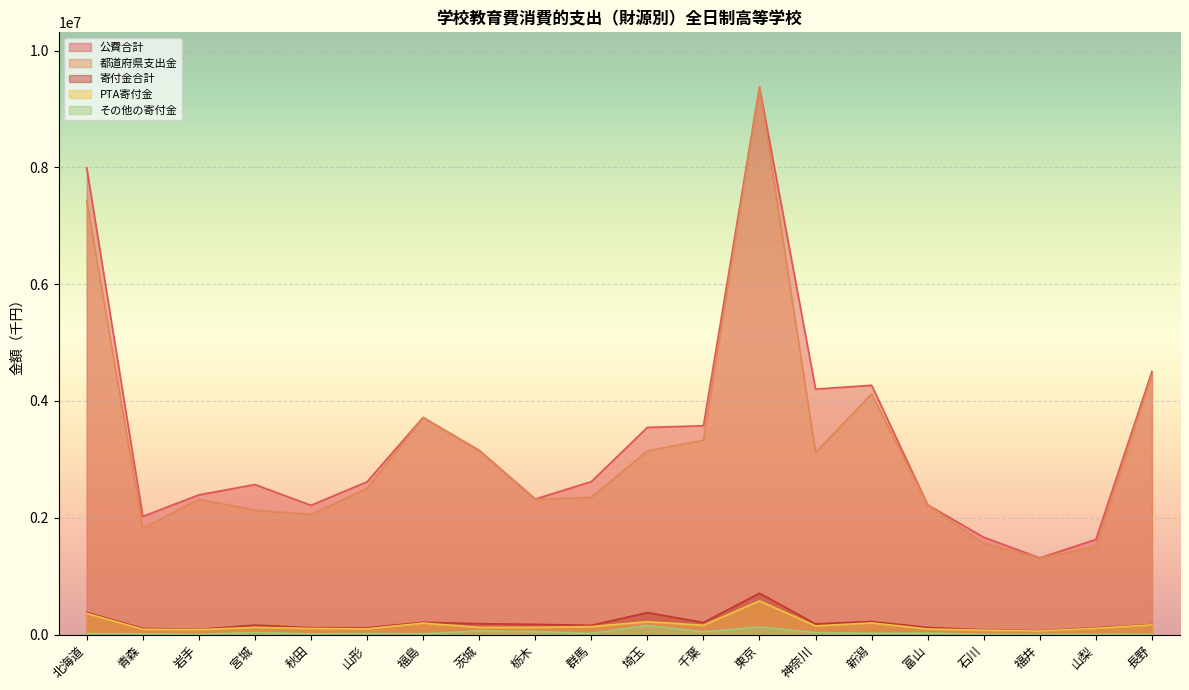

At which label does PTA寄付金 first exceed 123194?

北海道